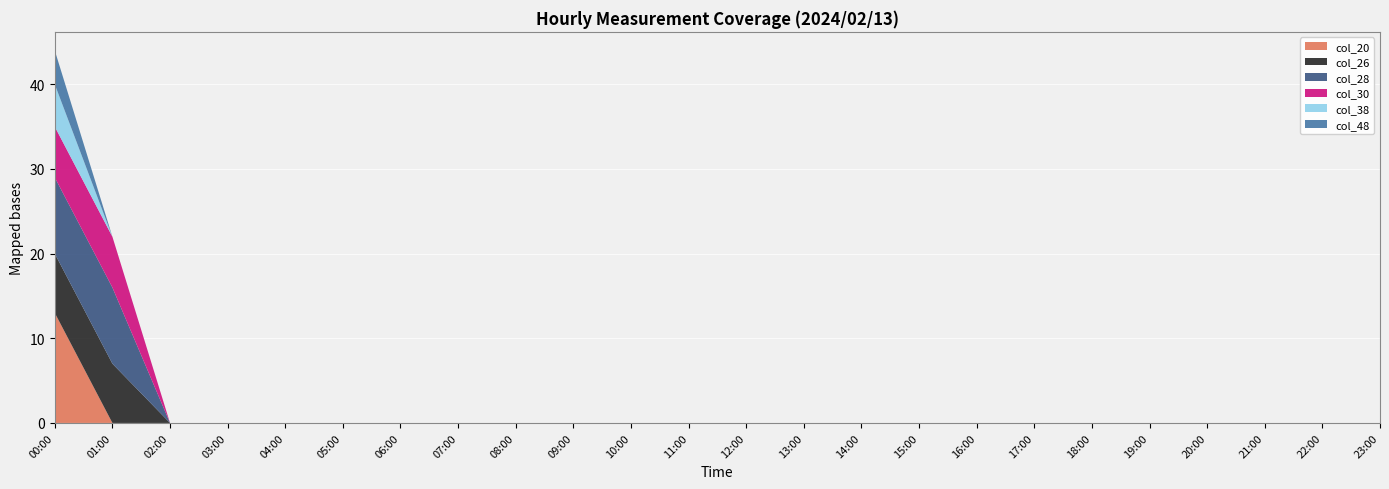

Reading left to right, what are all the values shown in this chart?

col_20: 2024/02/13 00:00=13	2024/02/13 01:00=0	2024/02/13 02:00=0	2024/02/13 03:00=0	2024/02/13 04:00=0	2024/02/13 05:00=0	2024/02/13 06:00=0	2024/02/13 07:00=0	2024/02/13 08:00=0	2024/02/13 09:00=0	2024/02/13 10:00=0	2024/02/13 11:00=0	2024/02/13 12:00=0	2024/02/13 13:00=0	2024/02/13 14:00=0	2024/02/13 15:00=0	2024/02/13 16:00=0	2024/02/13 17:00=0	2024/02/13 18:00=0	2024/02/13 19:00=0	2024/02/13 20:00=0	2024/02/13 21:00=0	2024/02/13 22:00=0	2024/02/13 23:00=0
col_26: 2024/02/13 00:00=7	2024/02/13 01:00=7	2024/02/13 02:00=0	2024/02/13 03:00=0	2024/02/13 04:00=0	2024/02/13 05:00=0	2024/02/13 06:00=0	2024/02/13 07:00=0	2024/02/13 08:00=0	2024/02/13 09:00=0	2024/02/13 10:00=0	2024/02/13 11:00=0	2024/02/13 12:00=0	2024/02/13 13:00=0	2024/02/13 14:00=0	2024/02/13 15:00=0	2024/02/13 16:00=0	2024/02/13 17:00=0	2024/02/13 18:00=0	2024/02/13 19:00=0	2024/02/13 20:00=0	2024/02/13 21:00=0	2024/02/13 22:00=0	2024/02/13 23:00=0
col_28: 2024/02/13 00:00=9	2024/02/13 01:00=9	2024/02/13 02:00=0	2024/02/13 03:00=0	2024/02/13 04:00=0	2024/02/13 05:00=0	2024/02/13 06:00=0	2024/02/13 07:00=0	2024/02/13 08:00=0	2024/02/13 09:00=0	2024/02/13 10:00=0	2024/02/13 11:00=0	2024/02/13 12:00=0	2024/02/13 13:00=0	2024/02/13 14:00=0	2024/02/13 15:00=0	2024/02/13 16:00=0	2024/02/13 17:00=0	2024/02/13 18:00=0	2024/02/13 19:00=0	2024/02/13 20:00=0	2024/02/13 21:00=0	2024/02/13 22:00=0	2024/02/13 23:00=0
col_30: 2024/02/13 00:00=6	2024/02/13 01:00=6	2024/02/13 02:00=0	2024/02/13 03:00=0	2024/02/13 04:00=0	2024/02/13 05:00=0	2024/02/13 06:00=0	2024/02/13 07:00=0	2024/02/13 08:00=0	2024/02/13 09:00=0	2024/02/13 10:00=0	2024/02/13 11:00=0	2024/02/13 12:00=0	2024/02/13 13:00=0	2024/02/13 14:00=0	2024/02/13 15:00=0	2024/02/13 16:00=0	2024/02/13 17:00=0	2024/02/13 18:00=0	2024/02/13 19:00=0	2024/02/13 20:00=0	2024/02/13 21:00=0	2024/02/13 22:00=0	2024/02/13 23:00=0
col_38: 2024/02/13 00:00=5	2024/02/13 01:00=0	2024/02/13 02:00=0	2024/02/13 03:00=0	2024/02/13 04:00=0	2024/02/13 05:00=0	2024/02/13 06:00=0	2024/02/13 07:00=0	2024/02/13 08:00=0	2024/02/13 09:00=0	2024/02/13 10:00=0	2024/02/13 11:00=0	2024/02/13 12:00=0	2024/02/13 13:00=0	2024/02/13 14:00=0	2024/02/13 15:00=0	2024/02/13 16:00=0	2024/02/13 17:00=0	2024/02/13 18:00=0	2024/02/13 19:00=0	2024/02/13 20:00=0	2024/02/13 21:00=0	2024/02/13 22:00=0	2024/02/13 23:00=0
col_48: 2024/02/13 00:00=4	2024/02/13 01:00=0	2024/02/13 02:00=0	2024/02/13 03:00=0	2024/02/13 04:00=0	2024/02/13 05:00=0	2024/02/13 06:00=0	2024/02/13 07:00=0	2024/02/13 08:00=0	2024/02/13 09:00=0	2024/02/13 10:00=0	2024/02/13 11:00=0	2024/02/13 12:00=0	2024/02/13 13:00=0	2024/02/13 14:00=0	2024/02/13 15:00=0	2024/02/13 16:00=0	2024/02/13 17:00=0	2024/02/13 18:00=0	2024/02/13 19:00=0	2024/02/13 20:00=0	2024/02/13 21:00=0	2024/02/13 22:00=0	2024/02/13 23:00=0